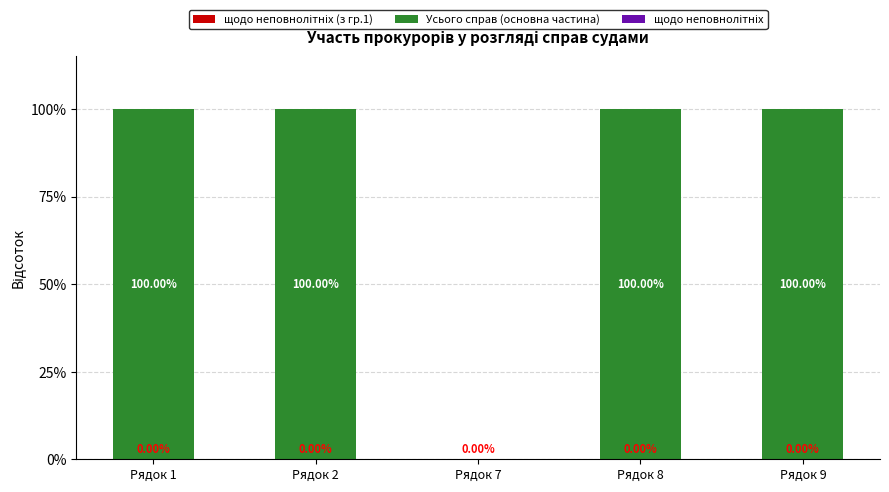

What is the sum of the values at Рядок 8 and Рядок 7?

100